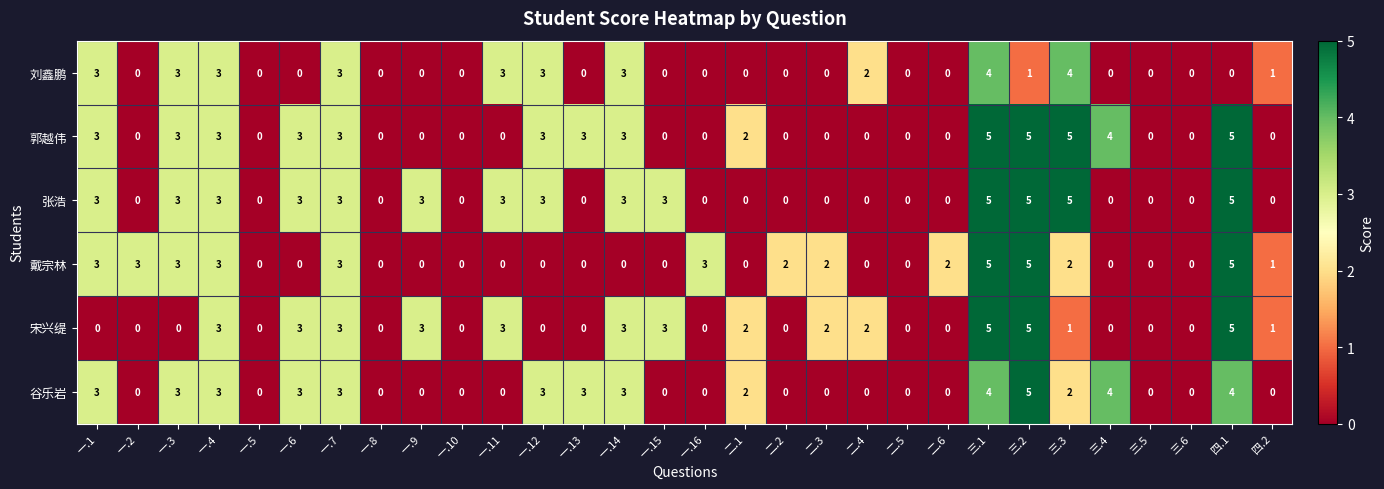

How many 郭越伟 values are between 0 and 3?

25